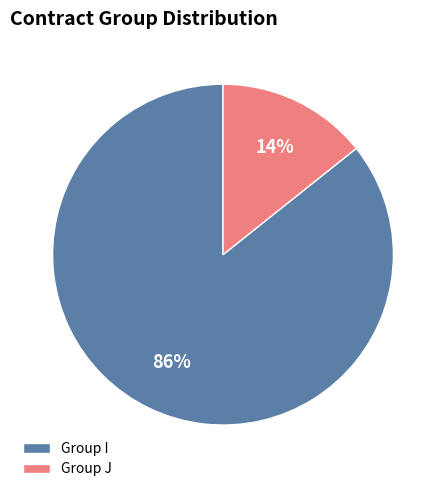

Is it true that Group I is 86% of the pie?

True